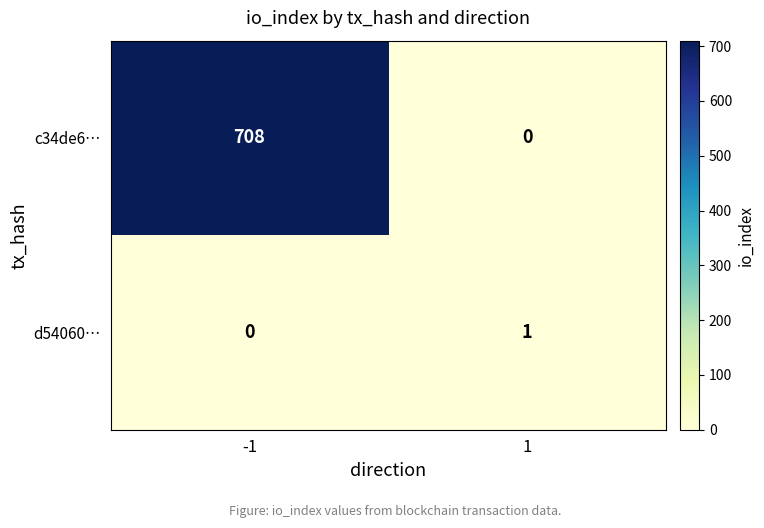

What is the sum of all c34de6… values?

708